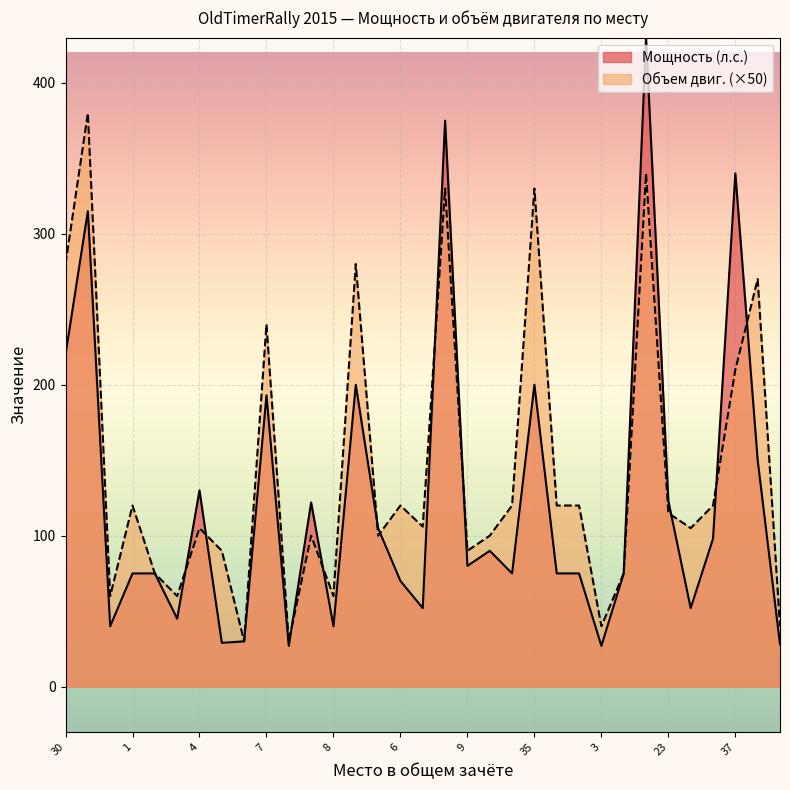

What position from the right is 4?

27